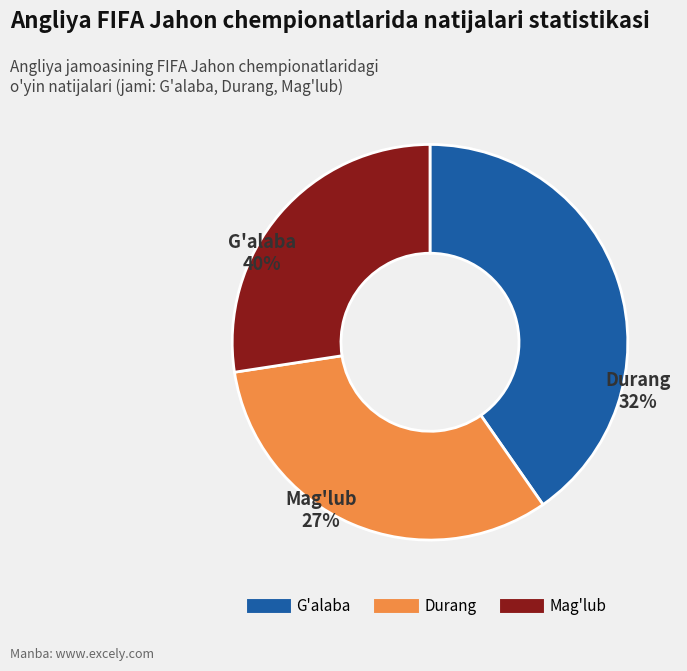

The Mag'lub slice represents 27% of the pie. True or false?

True